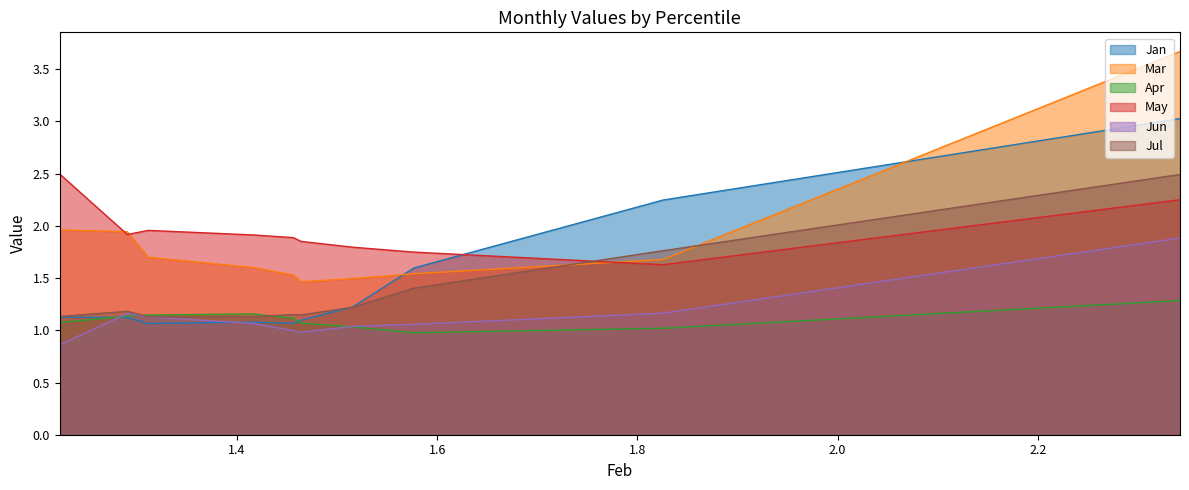

Between pct55 and pct75, which series saw the biggest shift?

Mar